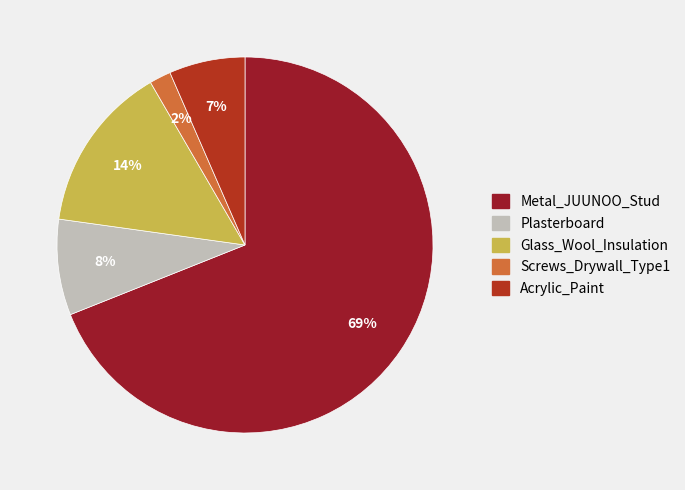

What percentage is the Screws_Drywall_Type1 slice, to the nearest percent?

2%